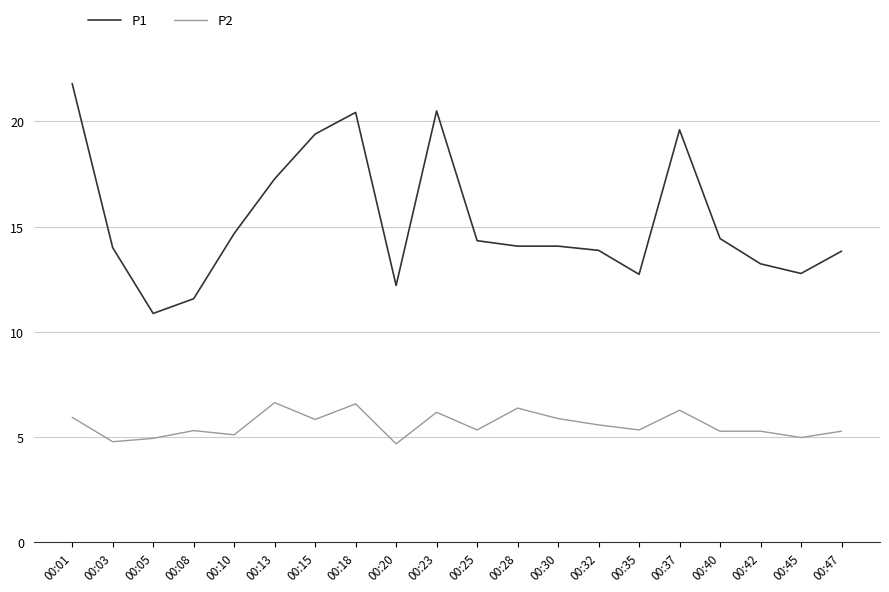

How many series are shown in this chart?

2